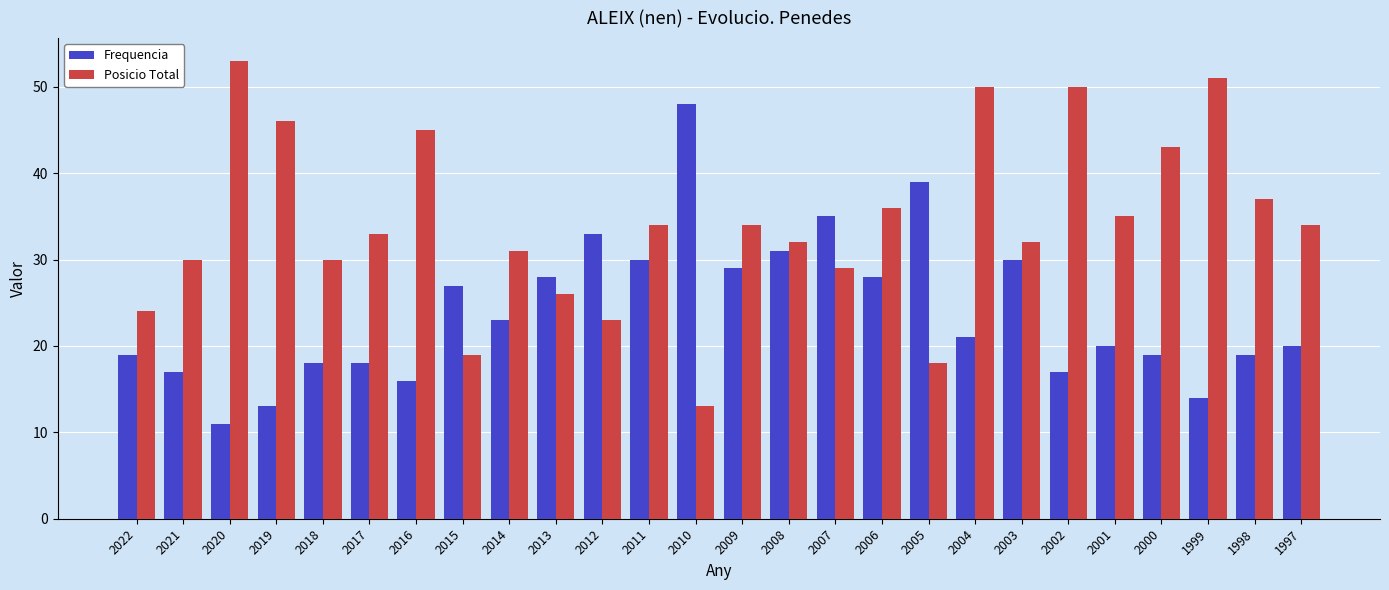

Is it true that Posicio Total equals 26 at 2013?

True